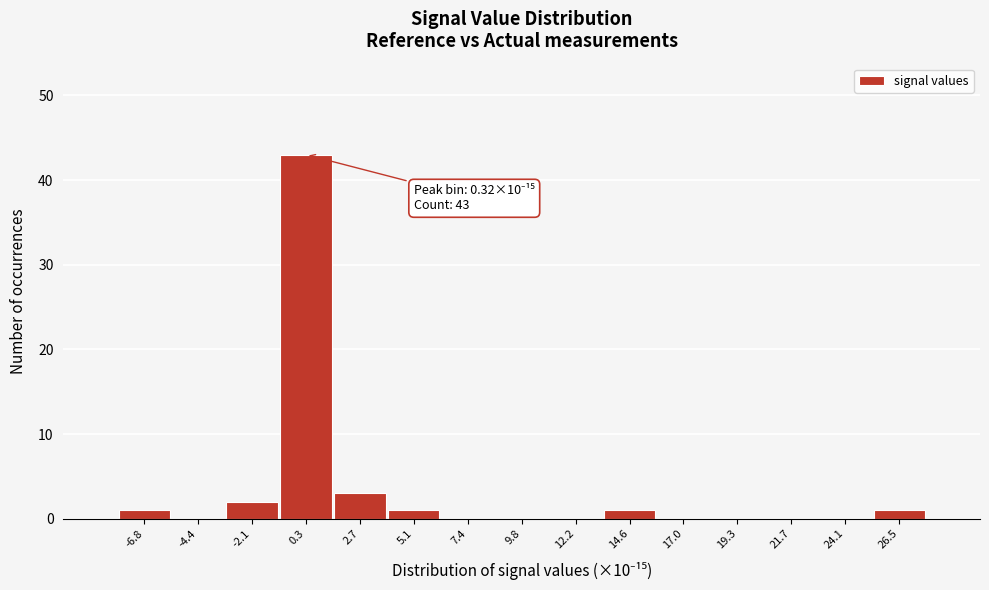

Which range on the x-axis has the tallest bar?

-1.0 to 1.5